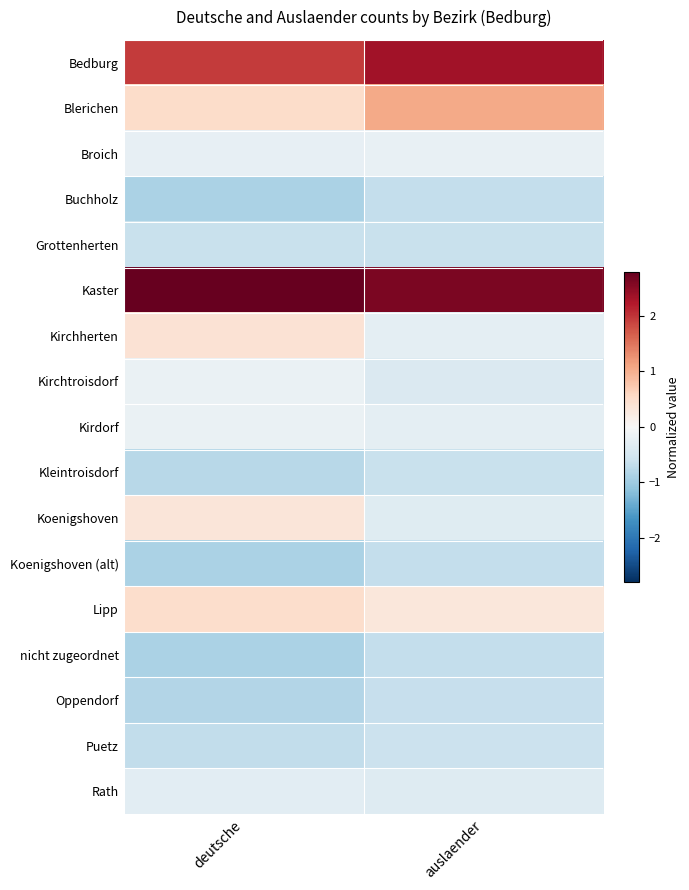

List the series in order of their peak value, lowest first.

Buchholz, Koenigshoven (alt), nicht zugeordnet, Oppendorf, Grottenherten, Kleintroisdorf, Puetz, Rath, Broich, Kirchtroisdorf, Kirdorf, Koenigshoven, Kirchherten, Lipp, Blerichen, Bedburg, Kaster